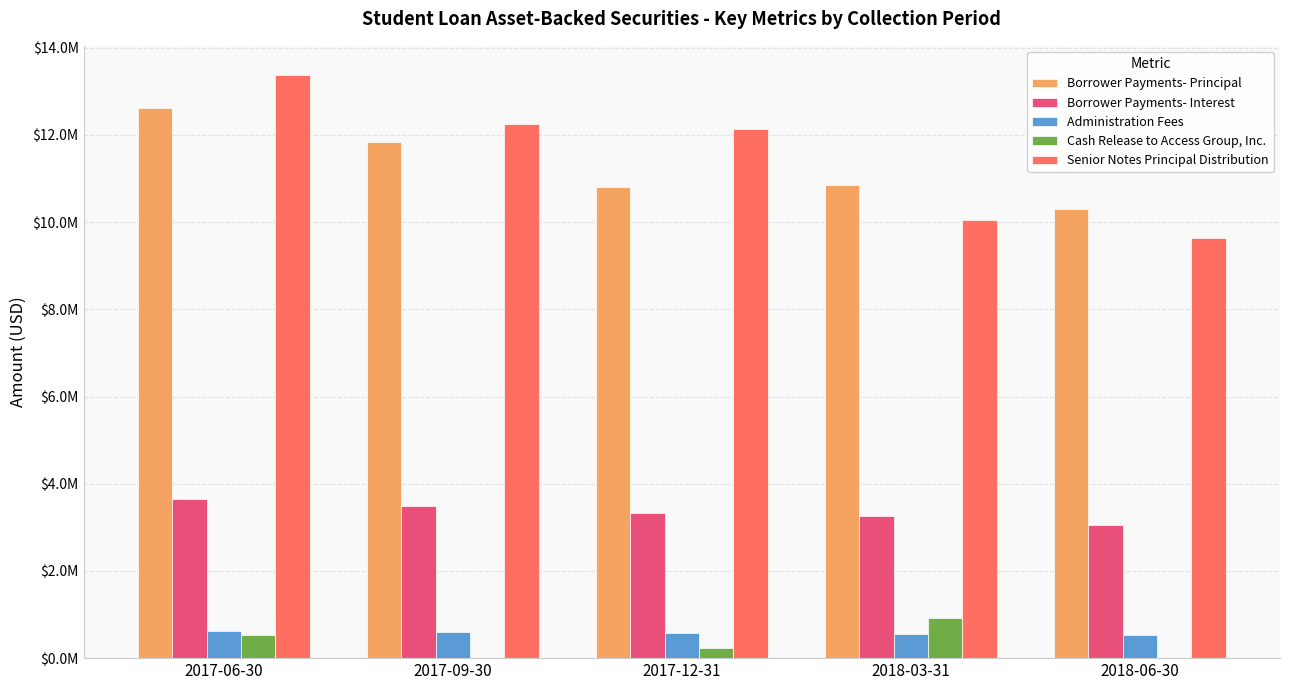

What is the label of the 2nd bar from the left?

2017-09-30